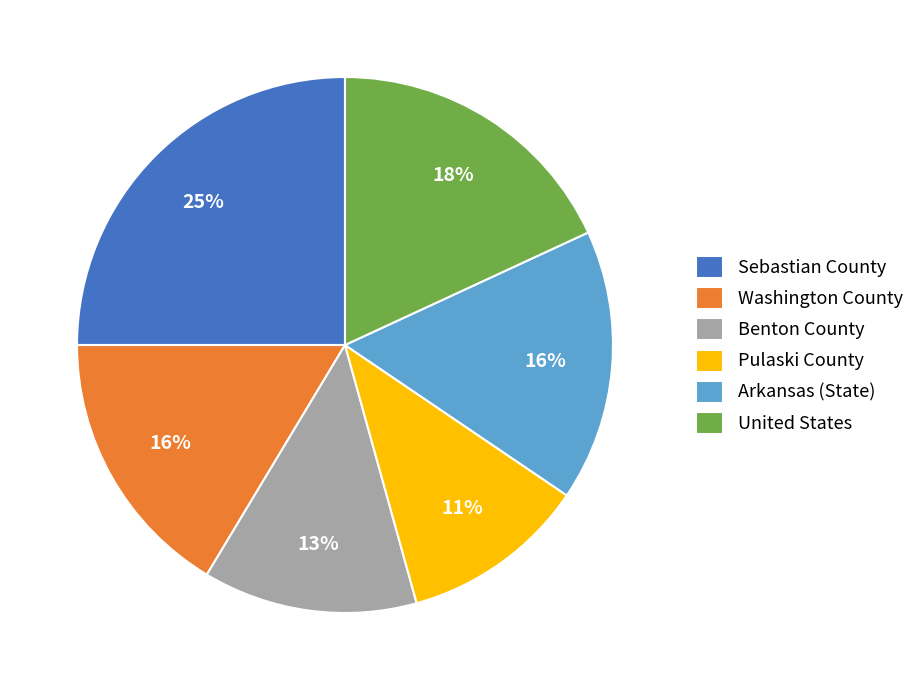

How many slices are in this pie chart?

6